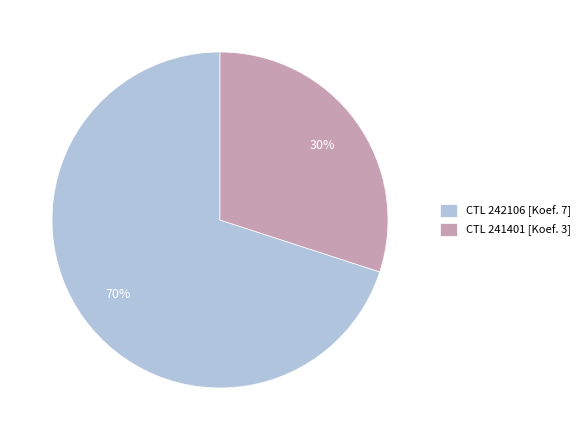

Count the number of slices in the pie.

2